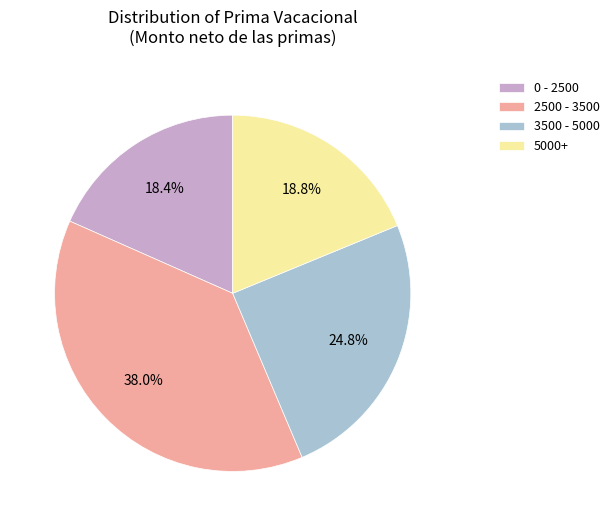

Which slice is the largest?

2500 - 3500